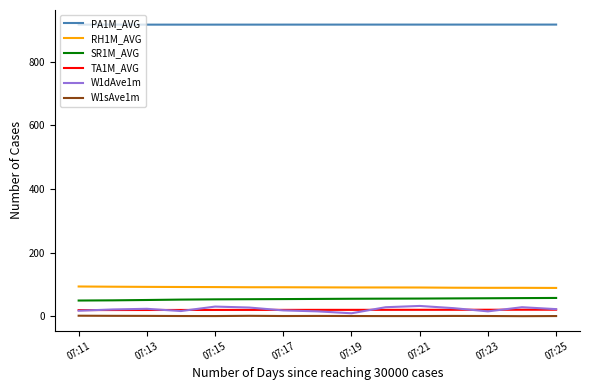

Which series has the widest spread of values?

W1dAve1m